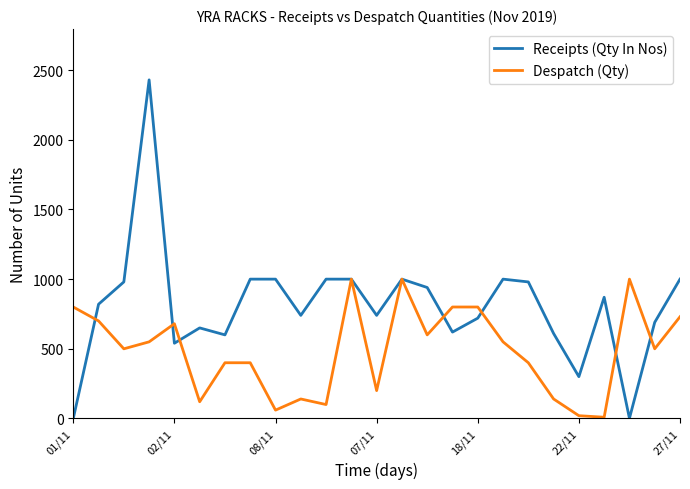

True or false: Despatch (Qty) and Receipts (Qty In Nos) intersect in this chart.

True